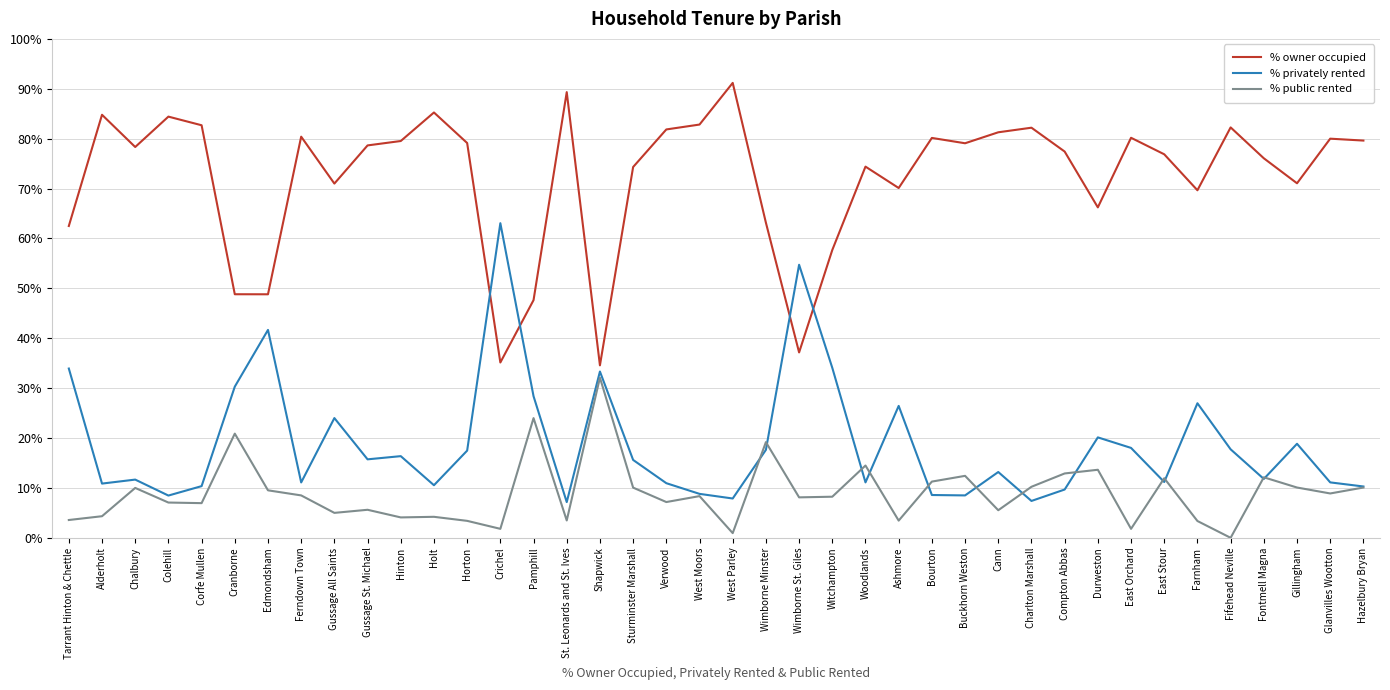

Which label corresponds to the smallest value in the chart?

Fifehead Neville